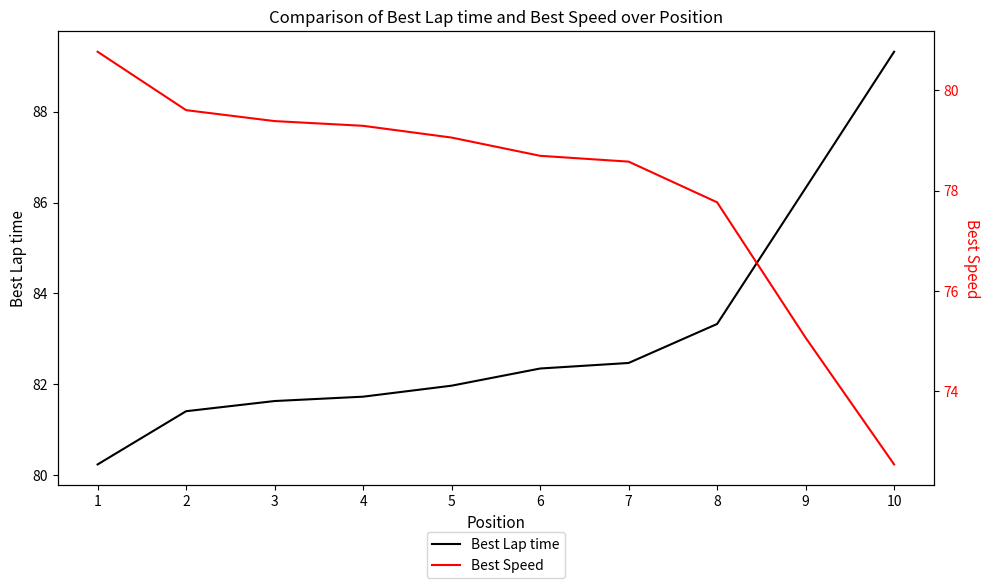

After their last crossing, which series has the higher values: Best Lap time or Best Speed?

Best Lap time